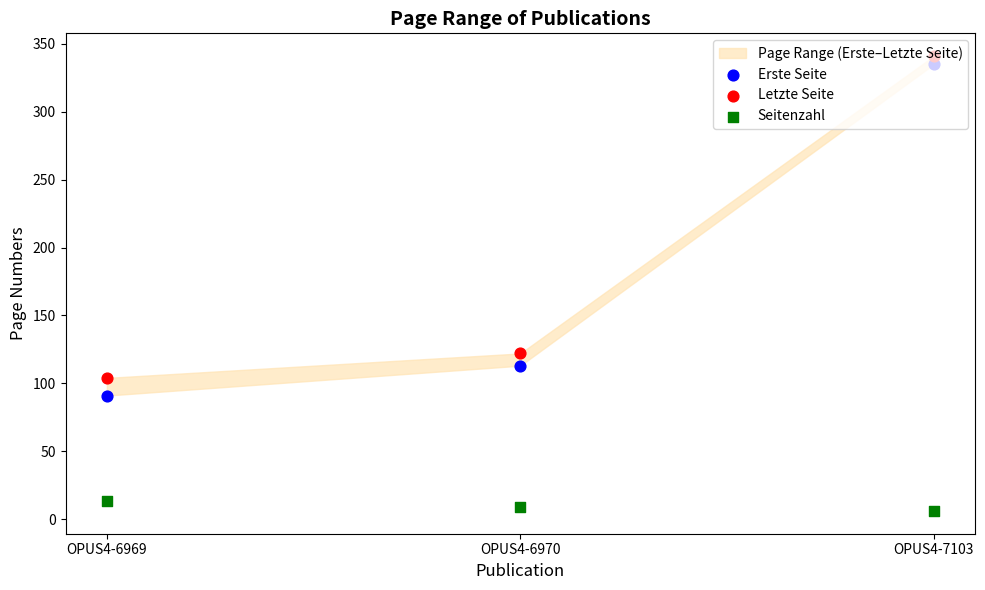

What is the total value across all series at OPUS4-6970?

244